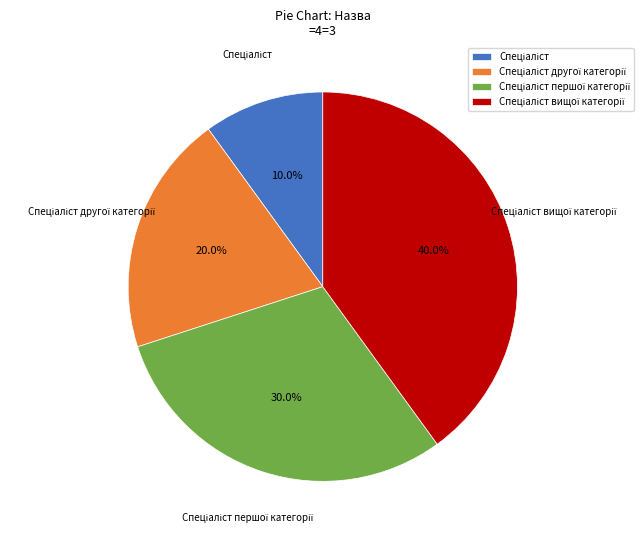

Is there any slice that represents more than half of the pie?

No